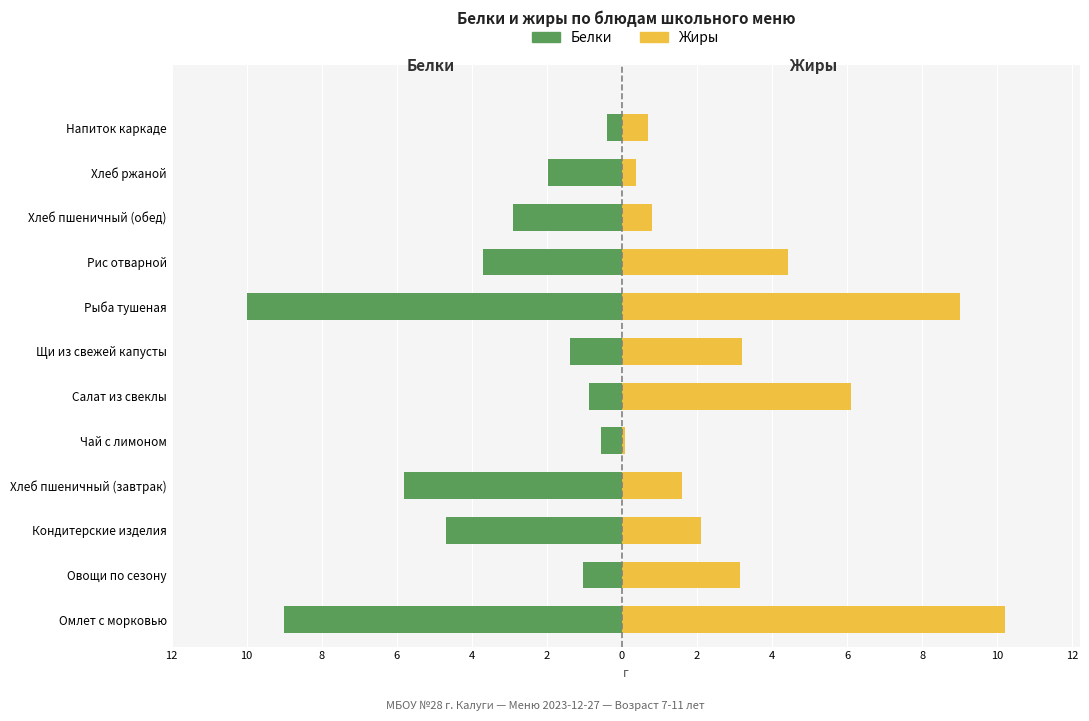

List the series in order of their peak value, lowest first.

Белки, Жиры